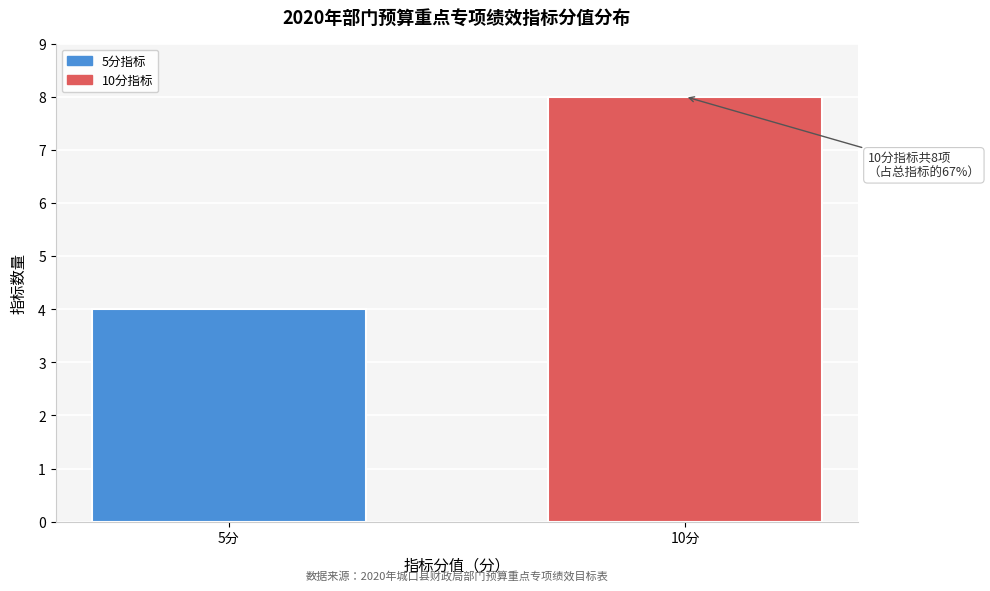

Reading left to right, extract all data points from this chart.

4	8